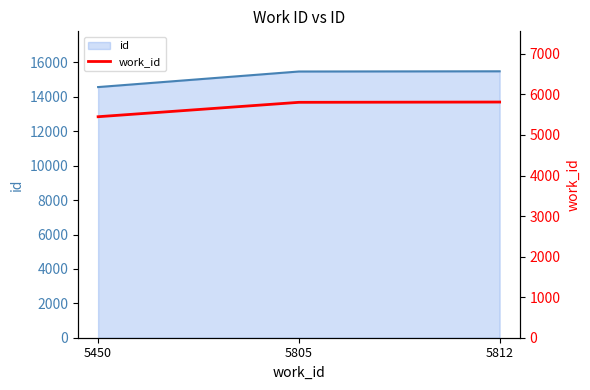

What is the difference between the maximum and minimum values?

362